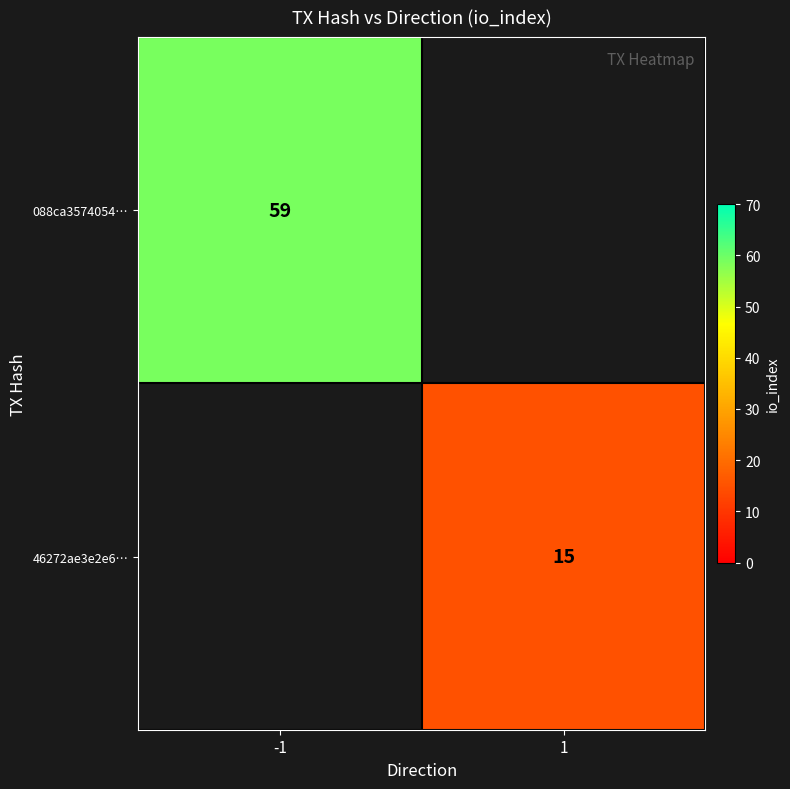

The value of 46272ae3e2e6… at 1 is 25. True or false?

False